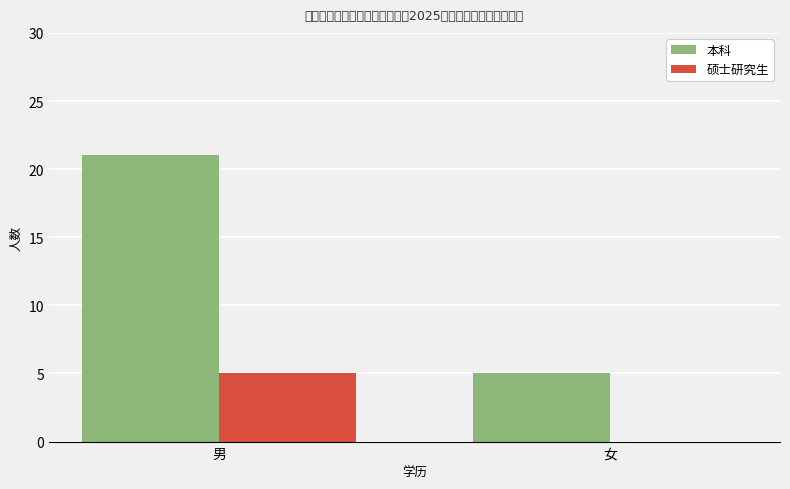

Between 男 and 女, which series saw the biggest shift?

本科